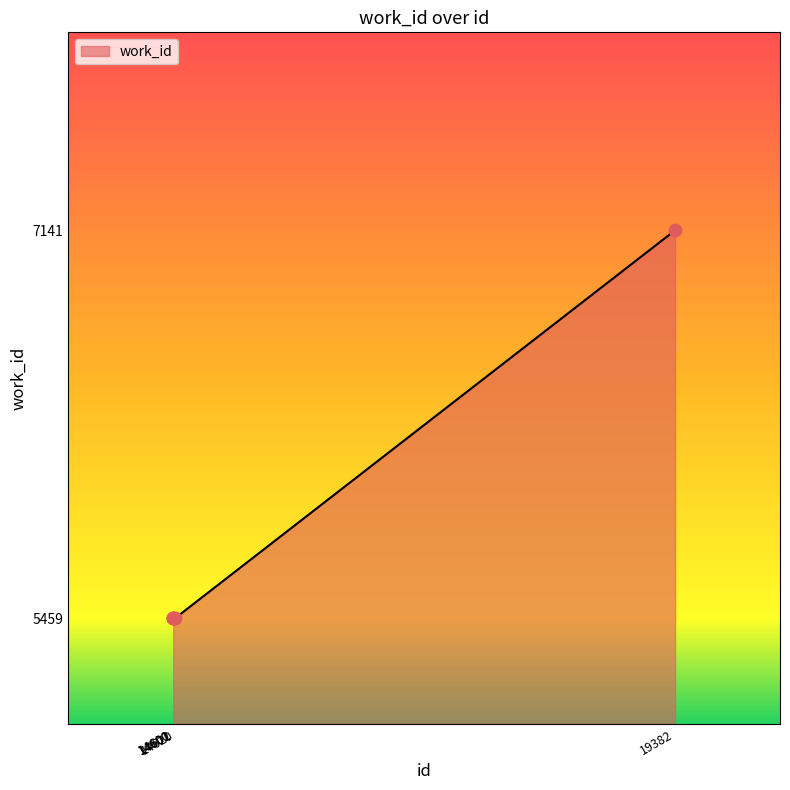

Between 14620 and 19382, which is larger?

19382